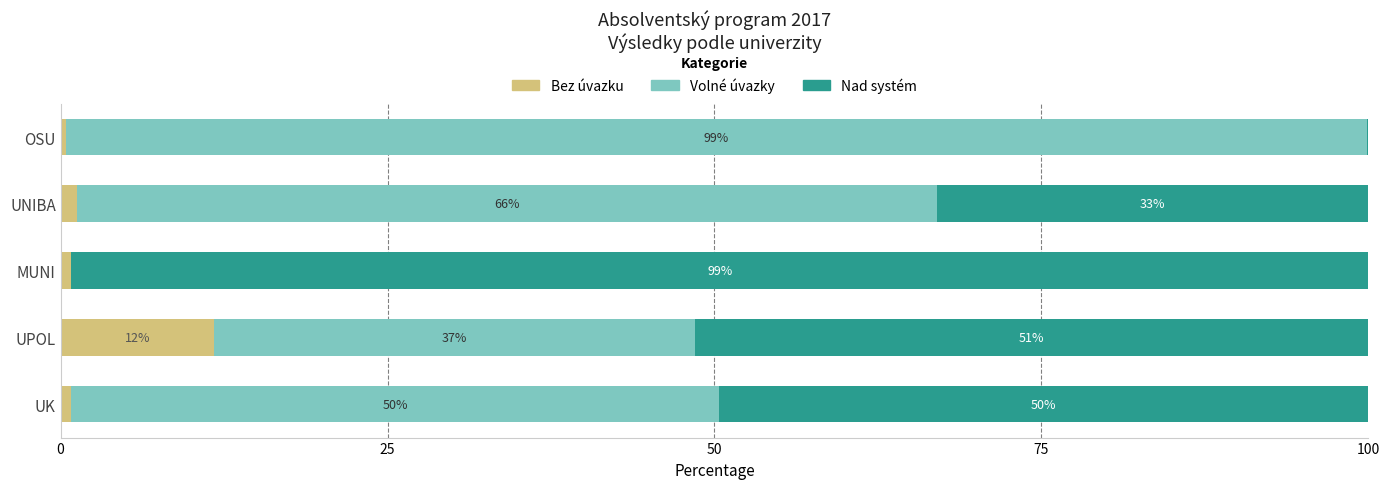

How many bars are there in total?

15